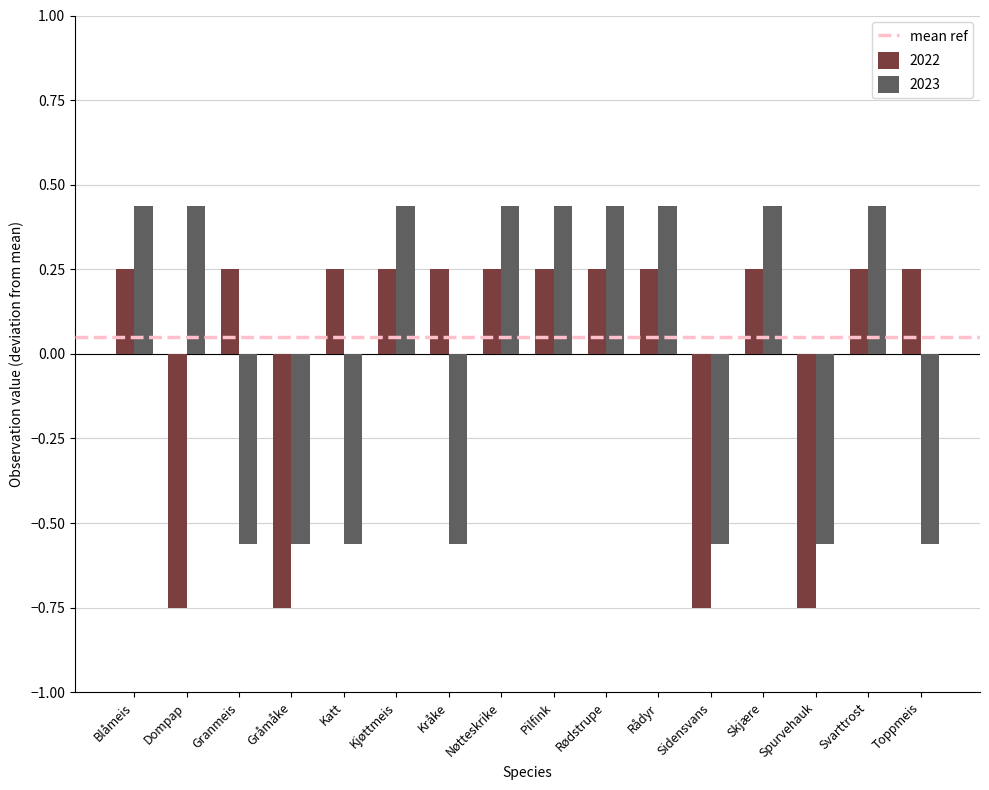

Rank the series by their maximum value, from highest to lowest.

2023, 2022